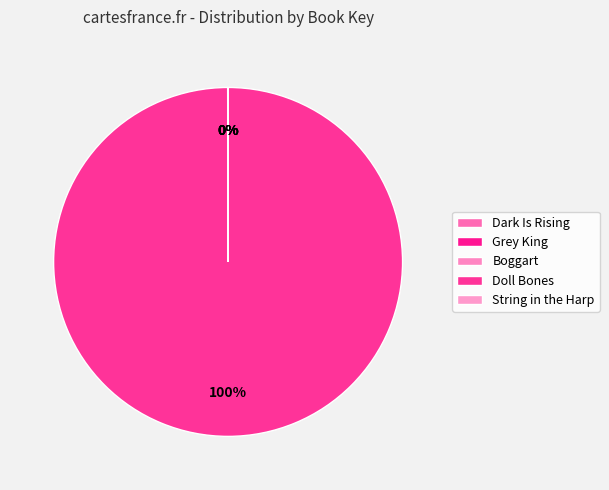

Does any single category account for the majority?

Yes